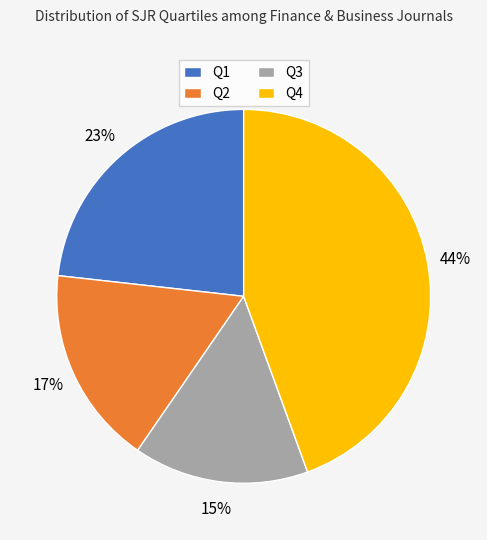

Is it true that Q1 is 13% of the pie?

False